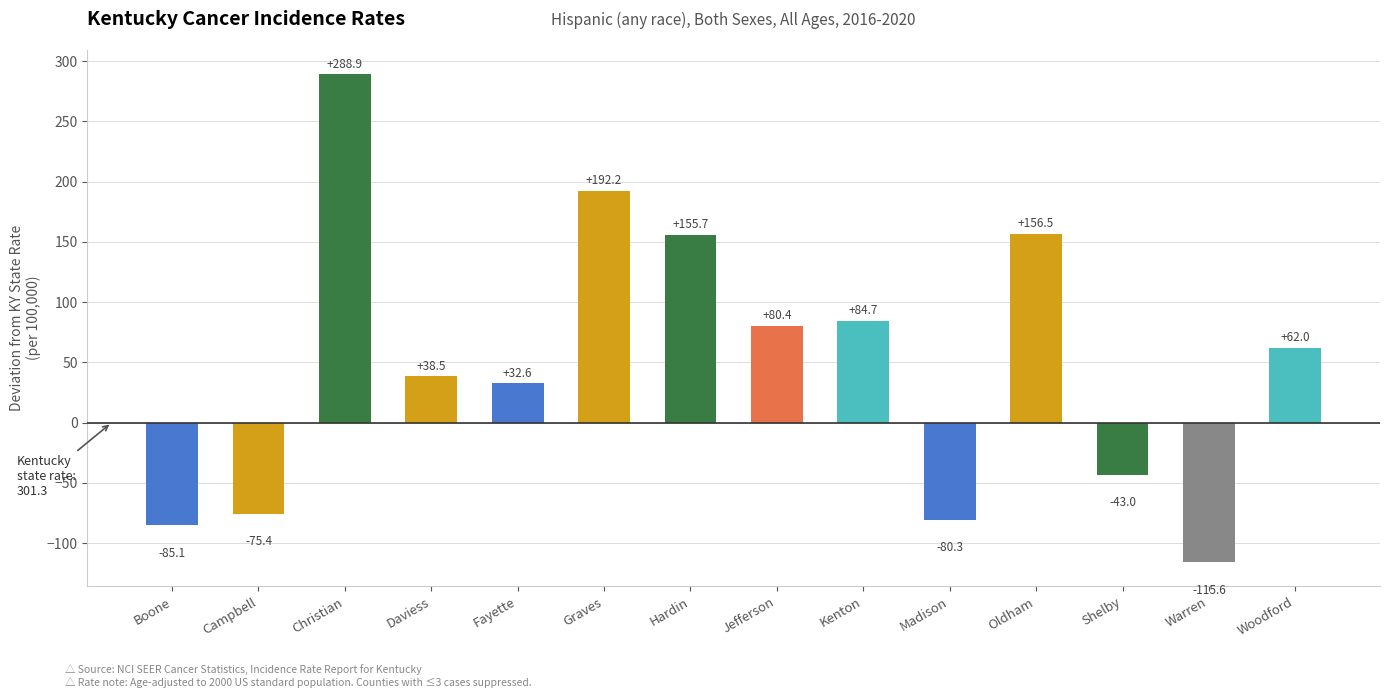

Are the bars horizontal?

No